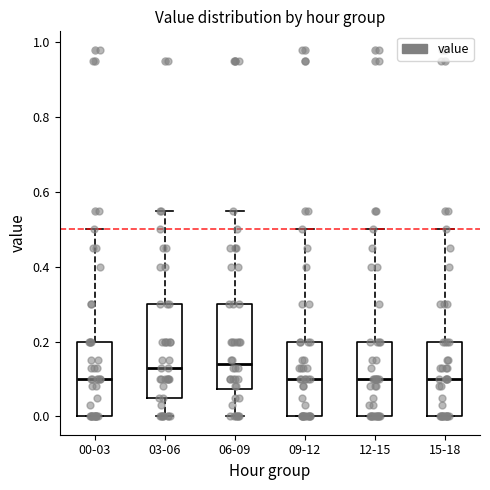

Reading left to right, transcribe this box plot: for each box, give where its median line is, the range the box spans, and where its two whiskers end, as read against the y-axis. The values are not printed on the chart, so give them approximately, as read against the axis.

00-03: median 0.10, box 0.00 to 0.20, whiskers 0.00 to 0.50
03-06: median 0.14, box 0.06 to 0.30, whiskers 0.00 to 0.56
06-09: median 0.14, box 0.08 to 0.30, whiskers 0.00 to 0.56
09-12: median 0.10, box 0.00 to 0.20, whiskers 0.00 to 0.50
12-15: median 0.10, box 0.00 to 0.20, whiskers 0.00 to 0.50
15-18: median 0.10, box 0.00 to 0.20, whiskers 0.00 to 0.50